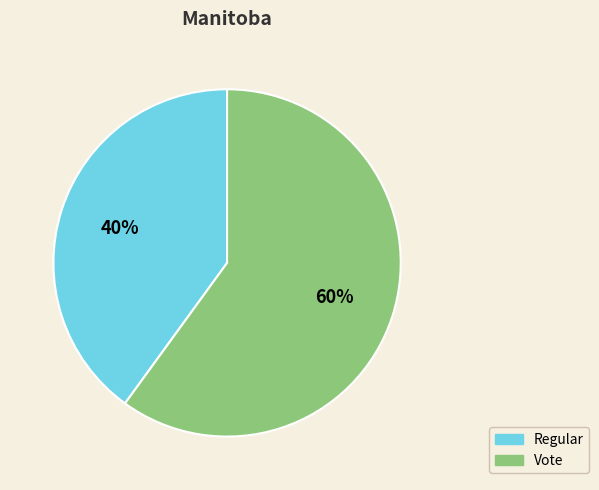

True or false: Regular accounts for 40% of the total.

True